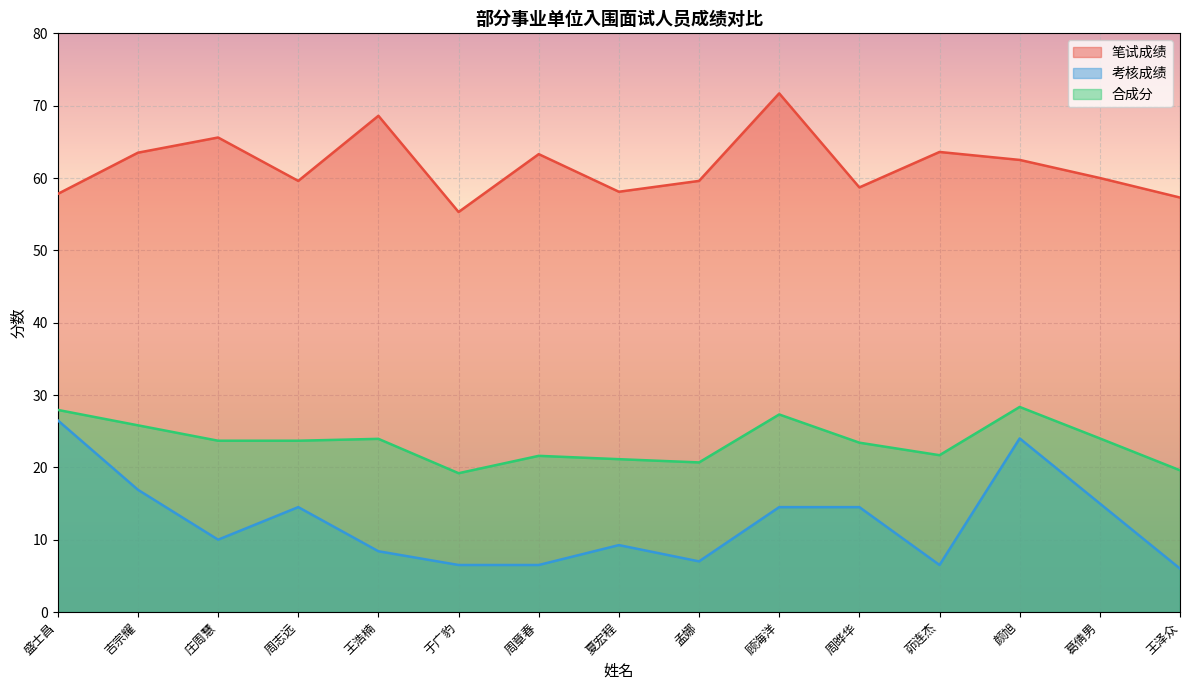

Reading left to right, list all the values displayed in this chart.

笔试成绩: 盛士昌=57.8	吉宗耀=63.5	庄周慧=65.6	周志远=59.6	王浩楠=68.6	于广豹=55.3	周章春=63.3	夏宏程=58.1	孟娜=59.6	顾海洋=71.7	周晔华=58.7	茆连杰=63.6	颜旭=62.5	葛倩男=60.0	王泽众=57.3
考核成绩: 盛士昌=26.5	吉宗耀=16.9	庄周慧=10.0	周志远=14.5	王浩楠=8.4	于广豹=6.5	周章春=6.5	夏宏程=9.2	孟娜=7.0	顾海洋=14.5	周晔华=14.5	茆连杰=6.5	颜旭=24.0	葛倩男=15.0	王泽众=6.0
合成分: 盛士昌=27.9	吉宗耀=25.8	庄周慧=23.7	周志远=23.7	王浩楠=23.9	于广豹=19.2	周章春=21.6	夏宏程=21.1	孟娜=20.7	顾海洋=27.3	周晔华=23.4	茆连杰=21.7	颜旭=28.4	葛倩男=24.0	王泽众=19.6